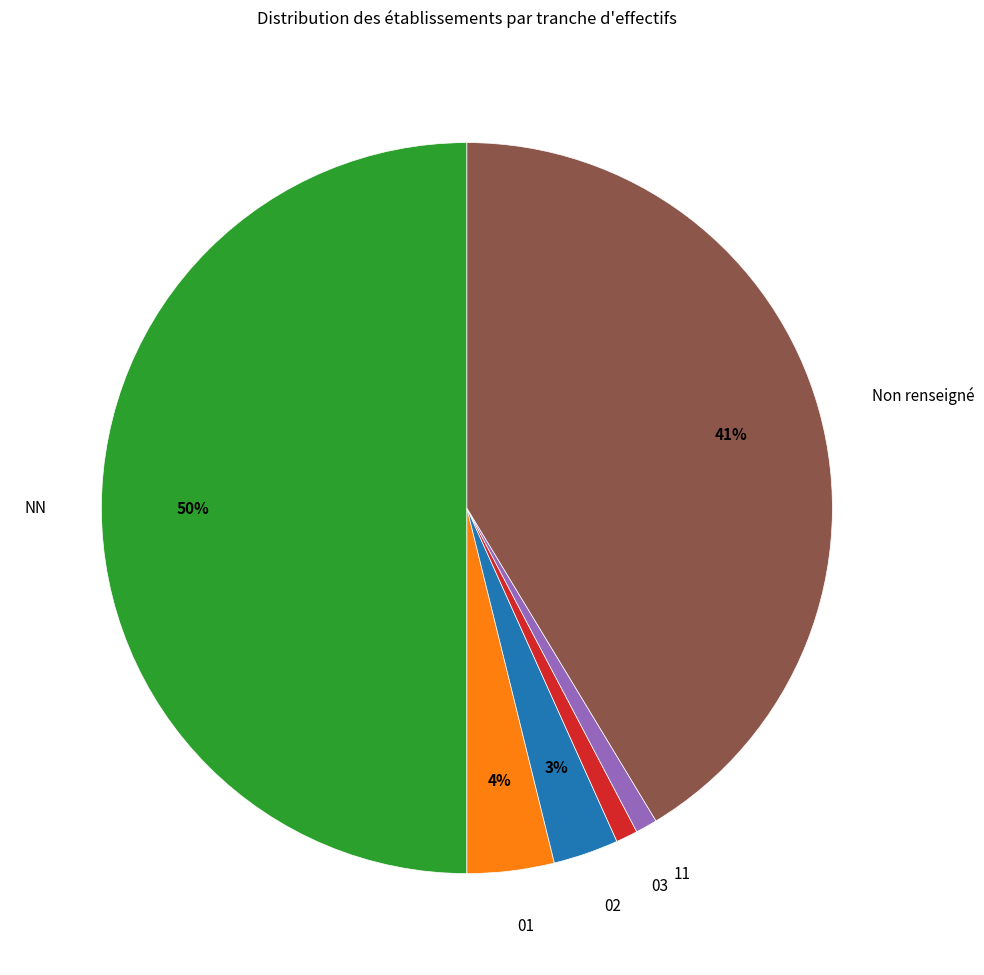

Is it true that NN is 50% of the pie?

True